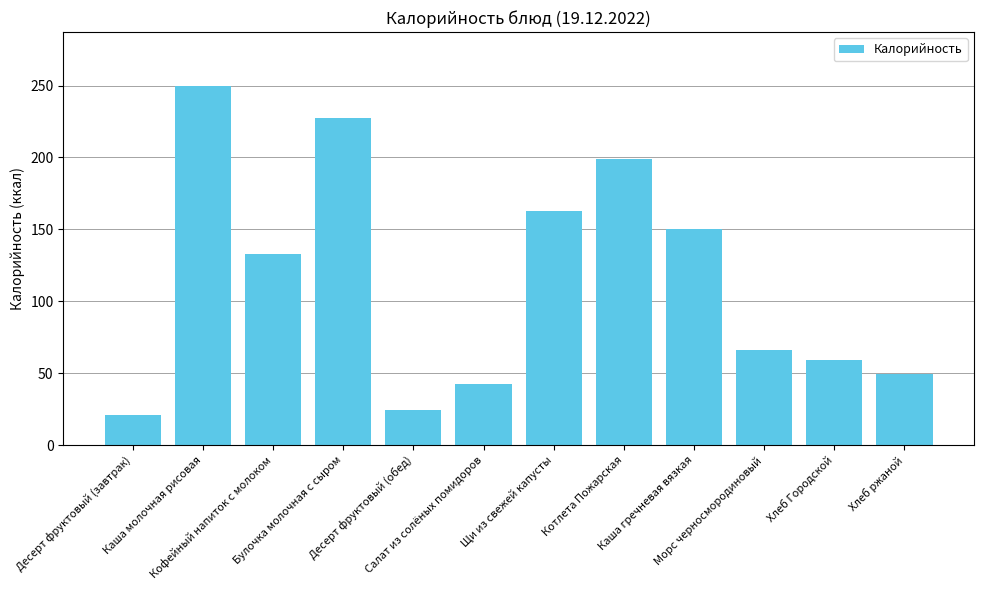

Approximately how many times larger is the value at Кофейный напиток с молоком compared to Булочка молочная с сыром?

0.6